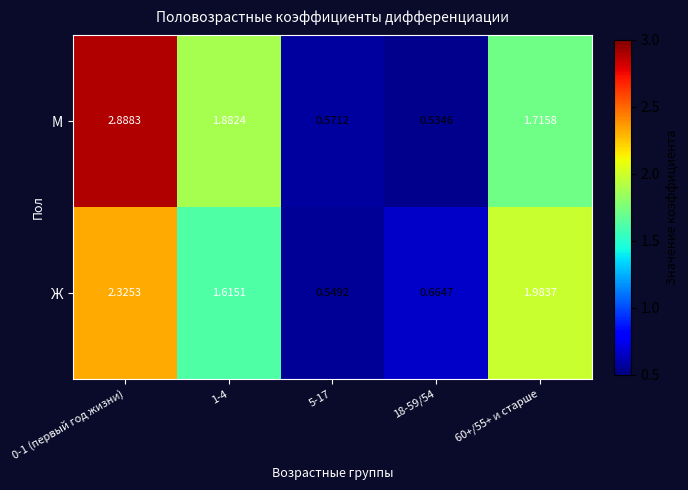

Rank the series by their maximum value, from highest to lowest.

М, Ж